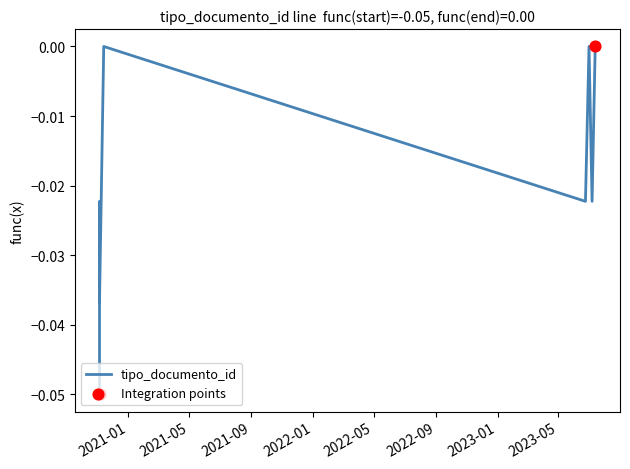

What is the change in value from 2020-11-05 10:18:42 to 2023-07-12 15:24:08?

+0.1